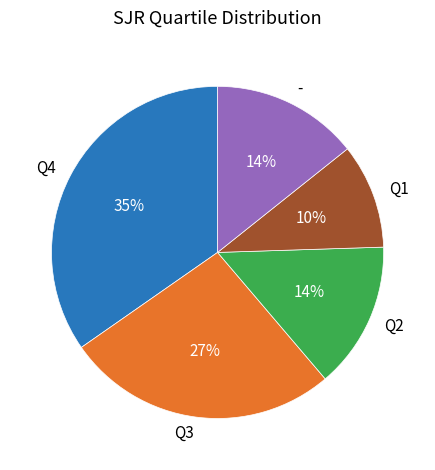

How many segments does this pie chart have?

5